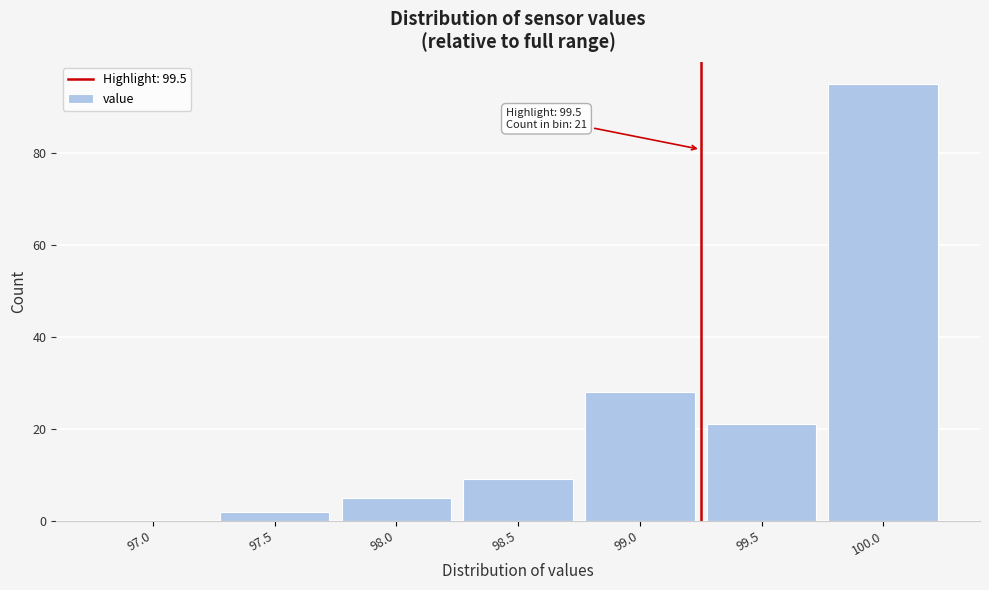

Reading left to right, transcribe all the data shown in this chart.

97.0=0	97.5=2	98.0=5	98.5=9	99.0=28	99.5=21	100.0=95